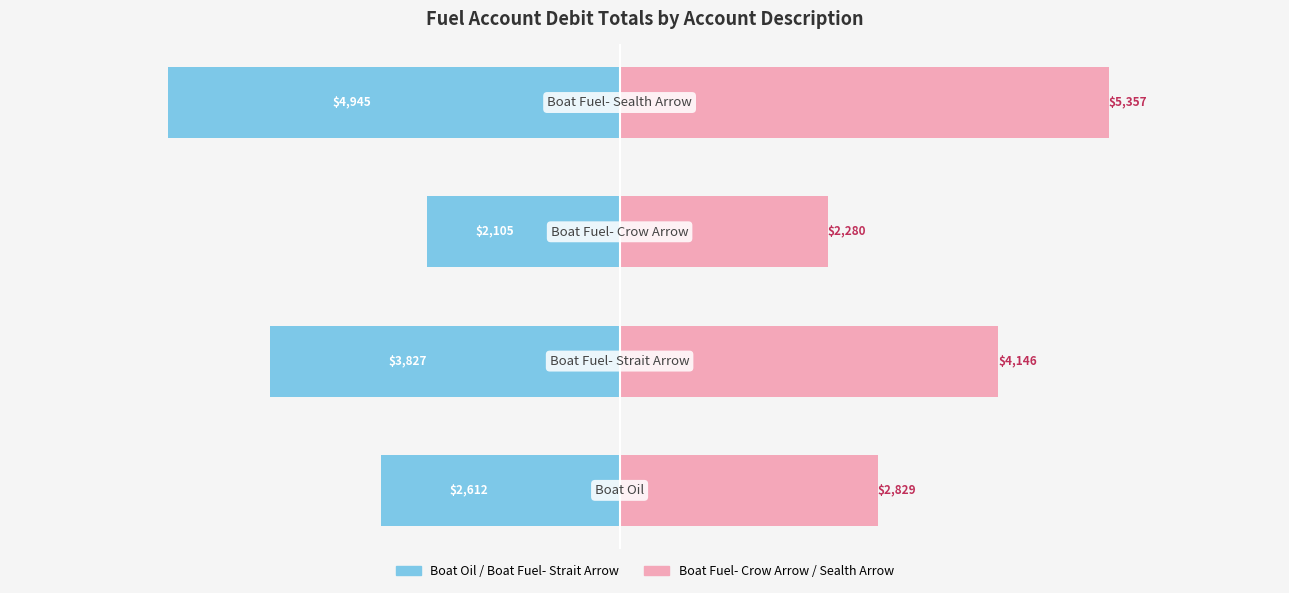

The Boat Oil / Strait Arrow (Debit) series shows -2674.0 at 1. True or false?

False